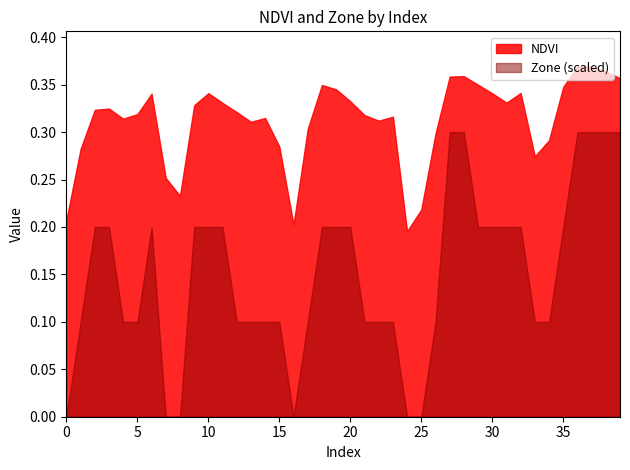

What are all the series names shown in the legend?

NDVI, Zone (scaled)